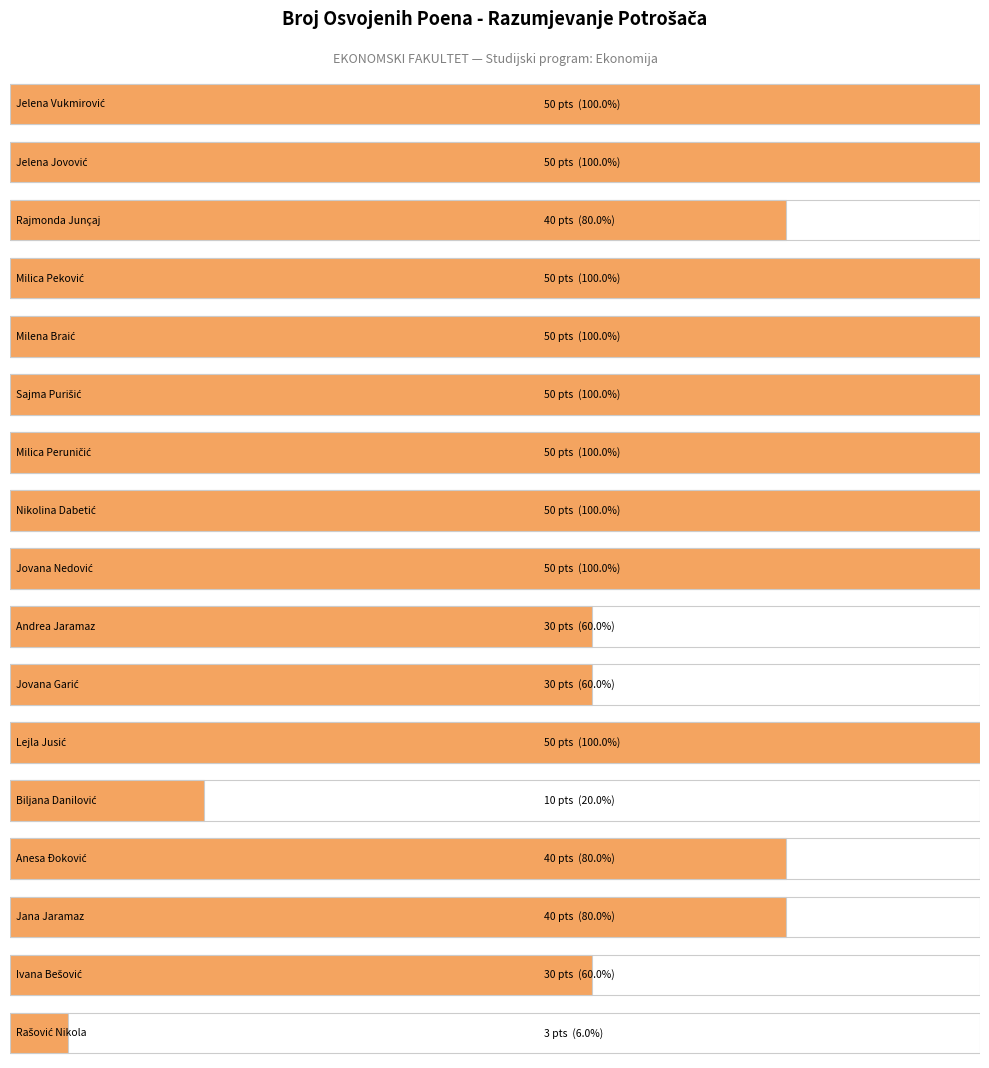

The chart shows a value of 76 at Nikolina Dabetić. True or false?

False